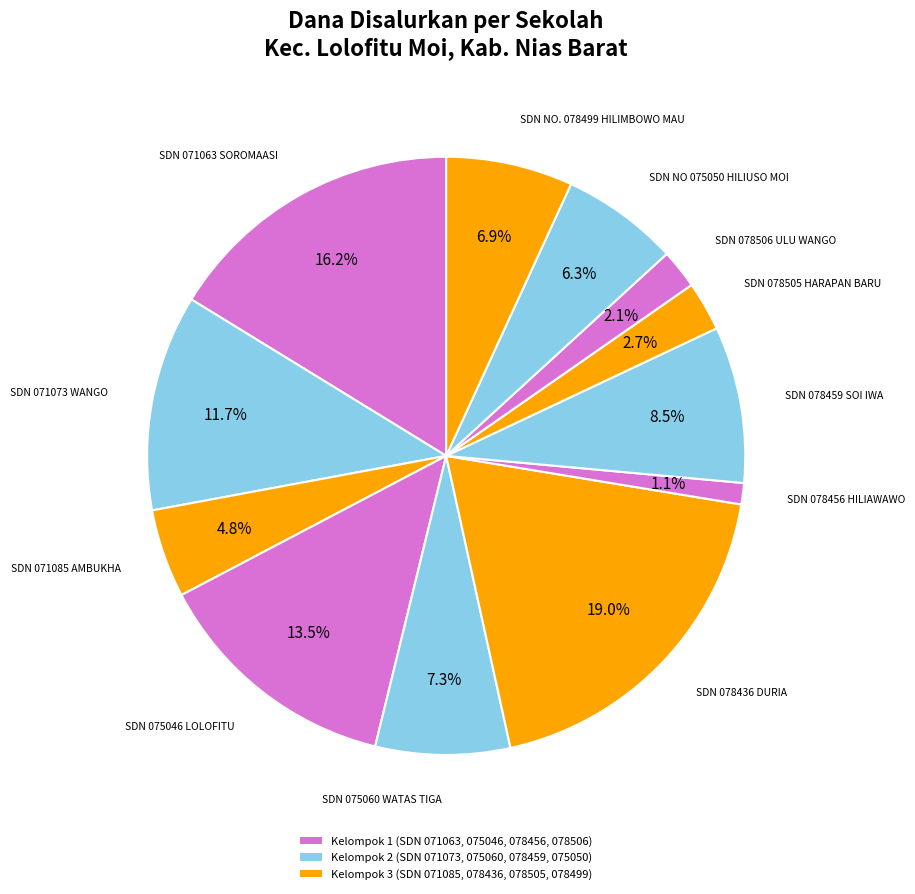

How many slices are in this pie chart?

12